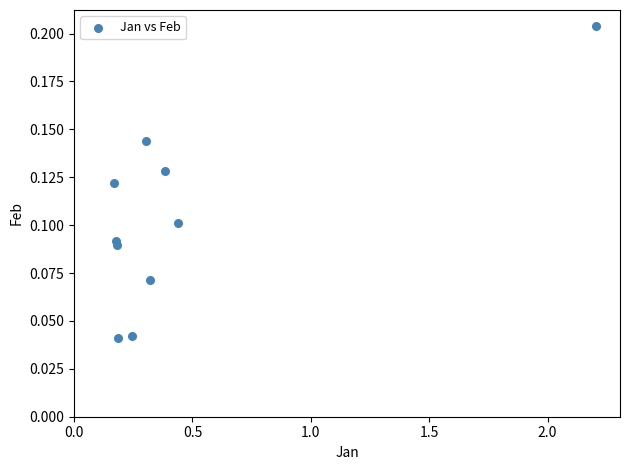

What is the range of X values (max minus min)?

2.0